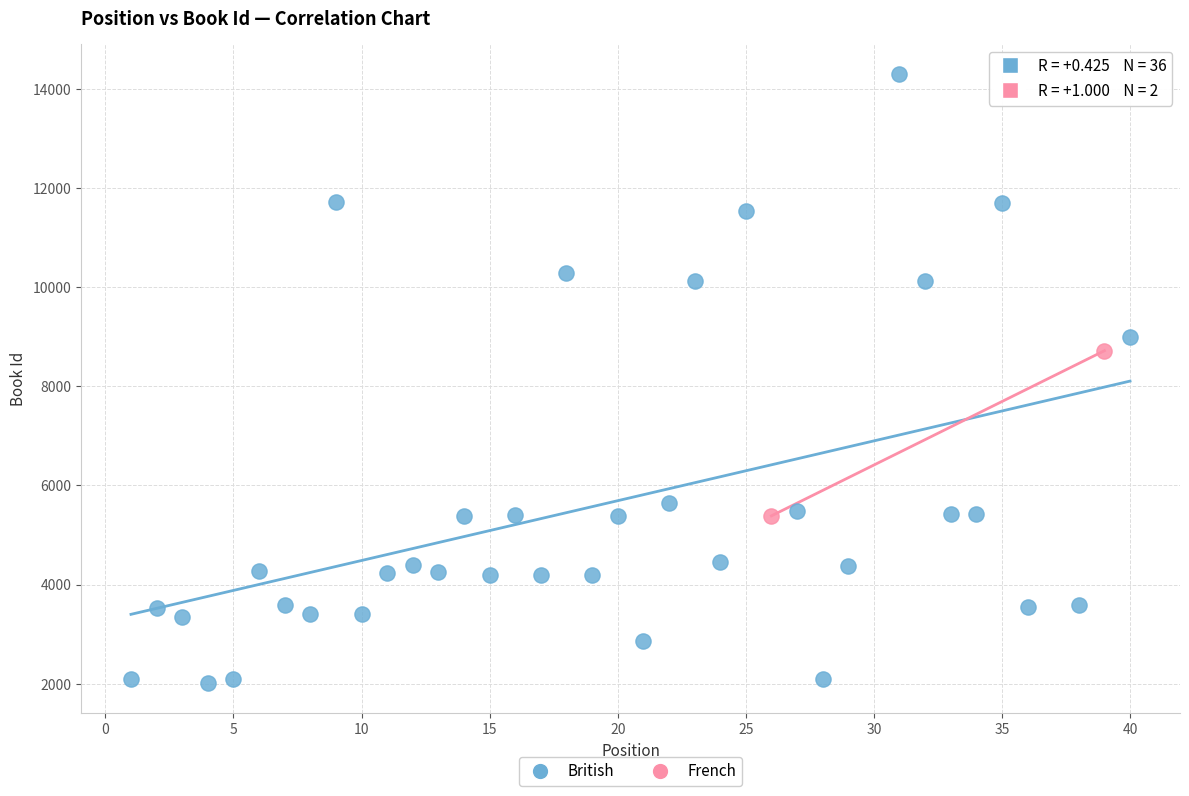

What are all the series names shown in the legend?

British, French